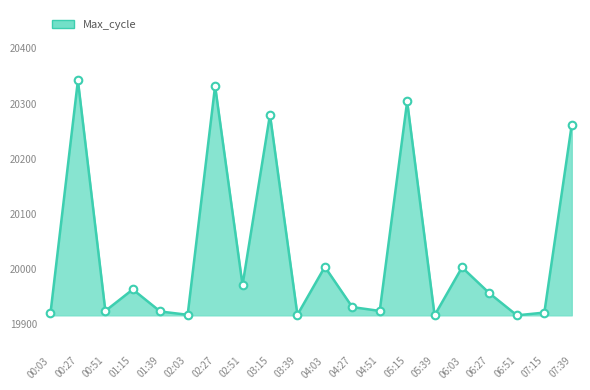

What is the change in value from 04:51 to 05:15?

+380